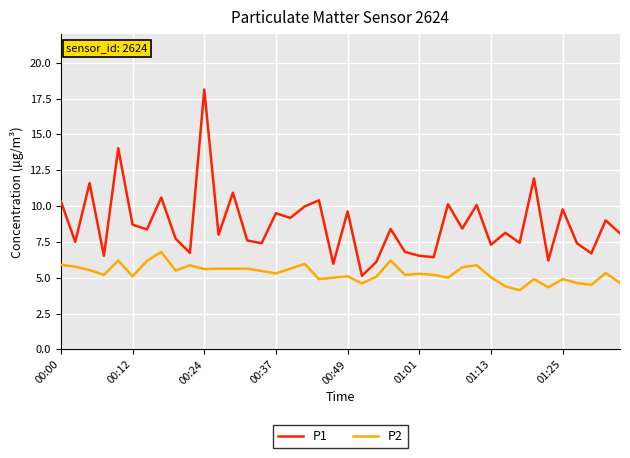

True or false: P1 and P2 cross at least once.

False